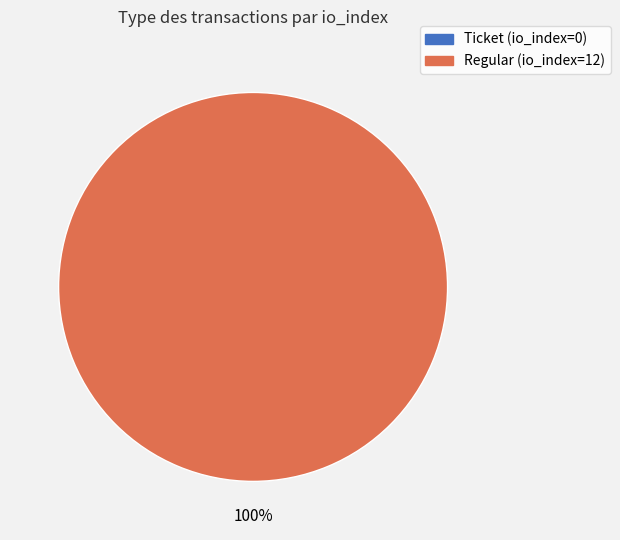

To the nearest percent, what percentage of the pie is Regular (io_index=12)?

100%